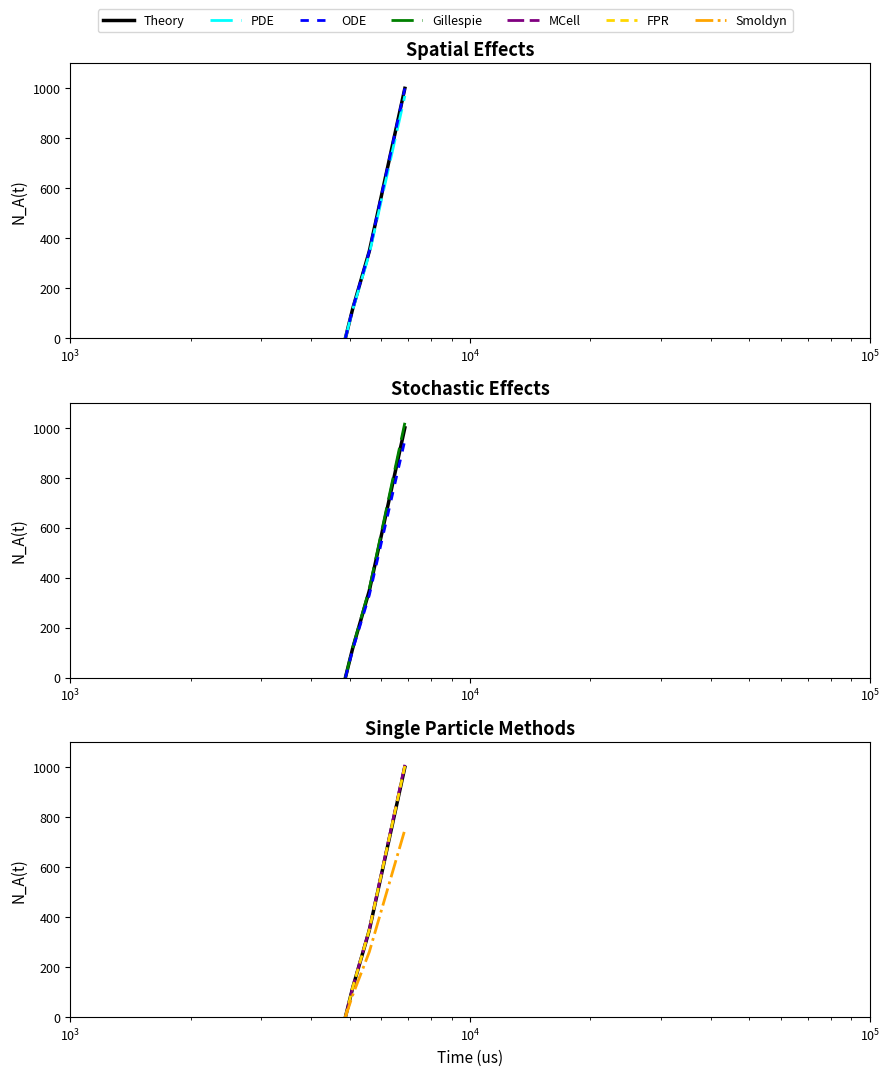

The id series shows 573.5 at 6870. True or false?

False